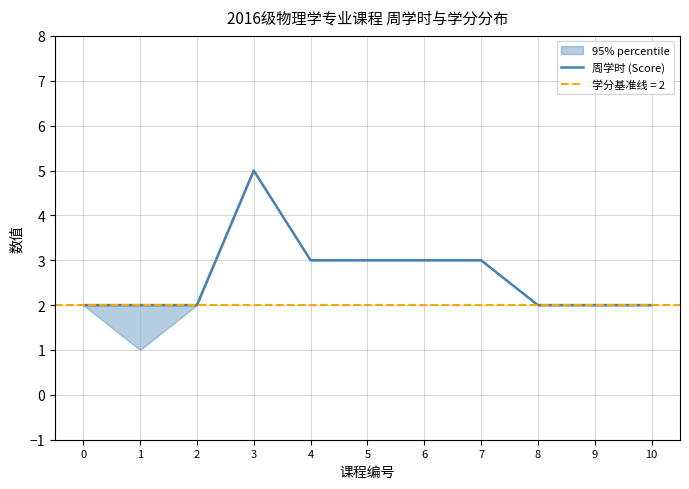

The value at 6 is 4. True or false?

False